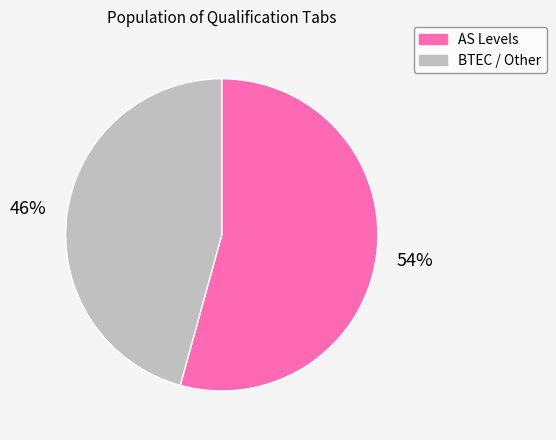

Is the sum of AS Levels and BTEC / Other greater than half?

Yes